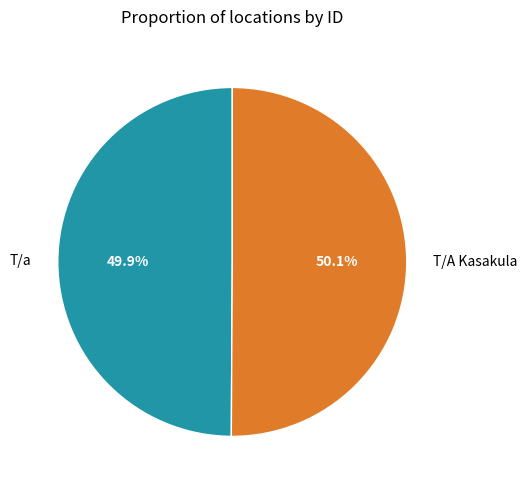

Is the sum of T/a and T/A Kasakula greater than half?

Yes